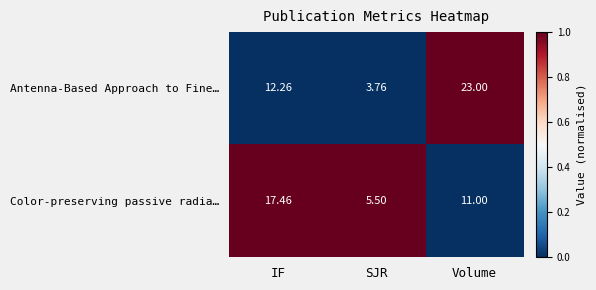

Rank the series at Volume from highest to lowest value.

Antenna-Based Approach to Fine…, Color-preserving passive radia…